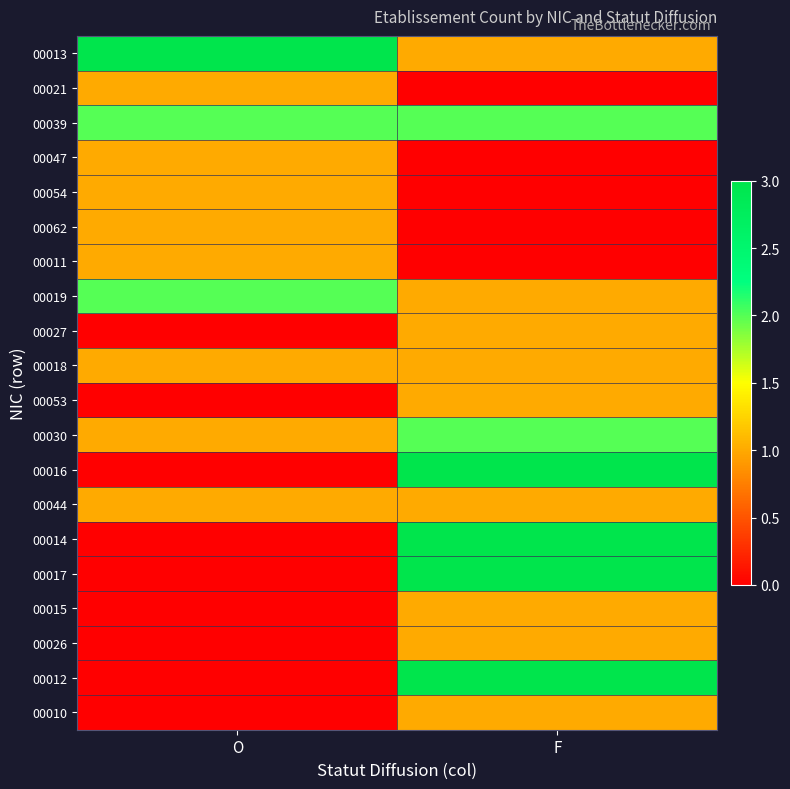

What is the greatest value displayed?

3